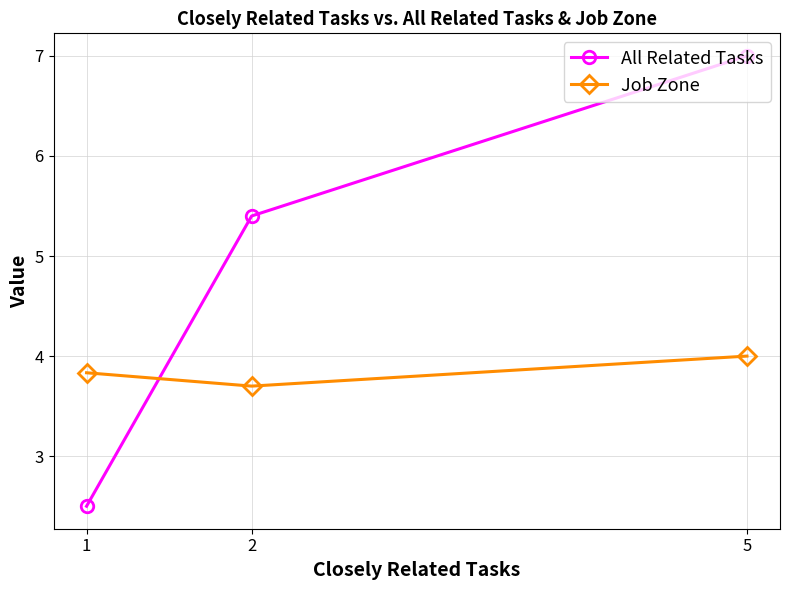

What is the difference between the second highest and minimum values in the All Related Tasks series?

2.9